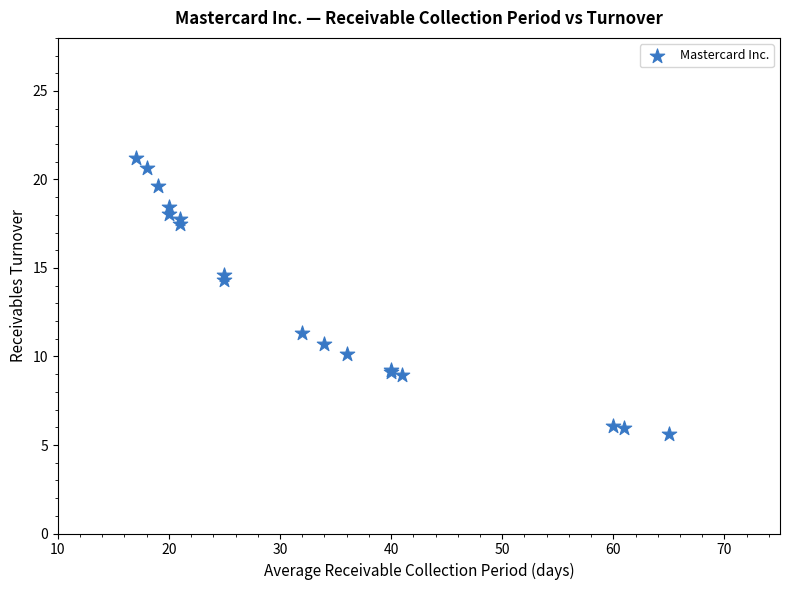

What Y value in the scatter plot is closest to 13?

14.3